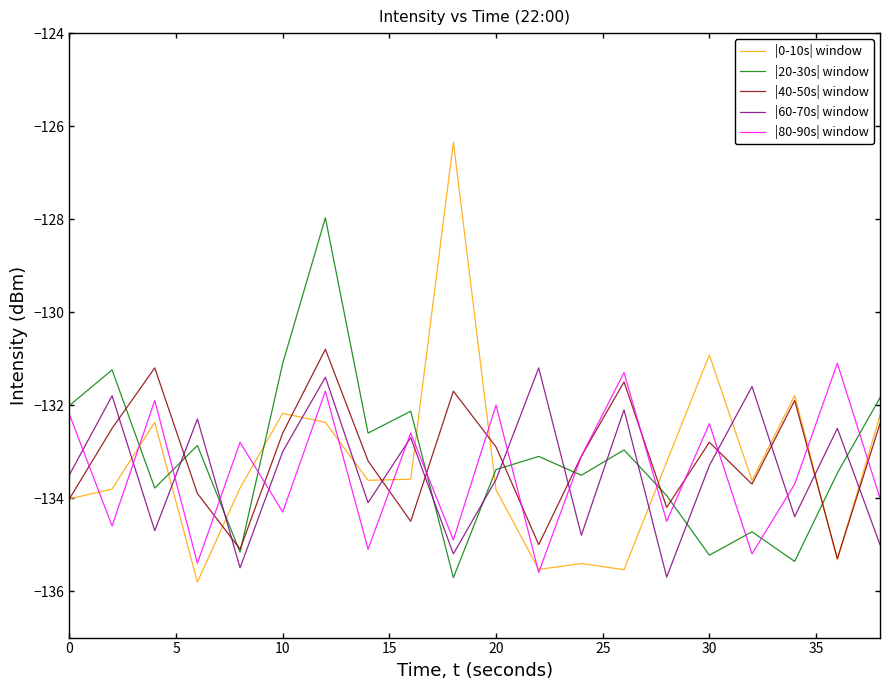

True or false: |0-10s| window and |60-70s| window intersect in this chart.

True